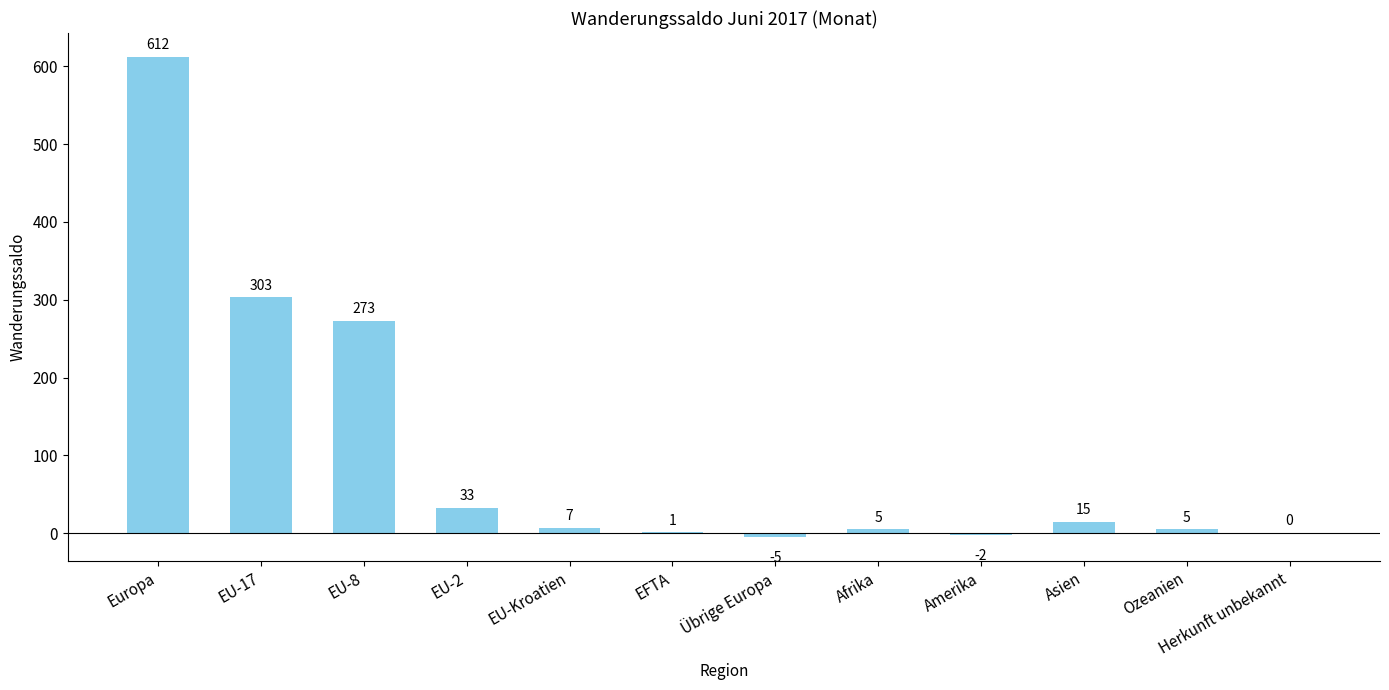

Which label corresponds to the largest value in the chart?

Europa